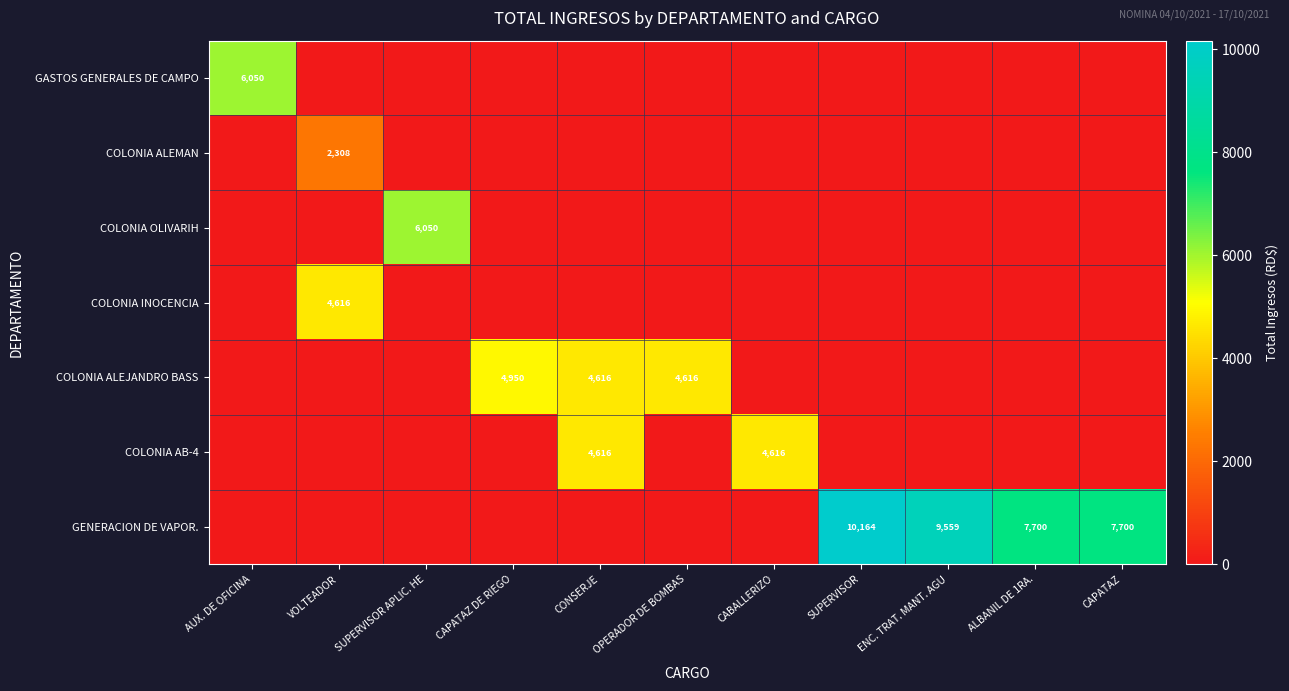

True or false: COLONIA ALEJANDRO BASS has a value of 3014 at CAPATAZ DE RIEGO.

False